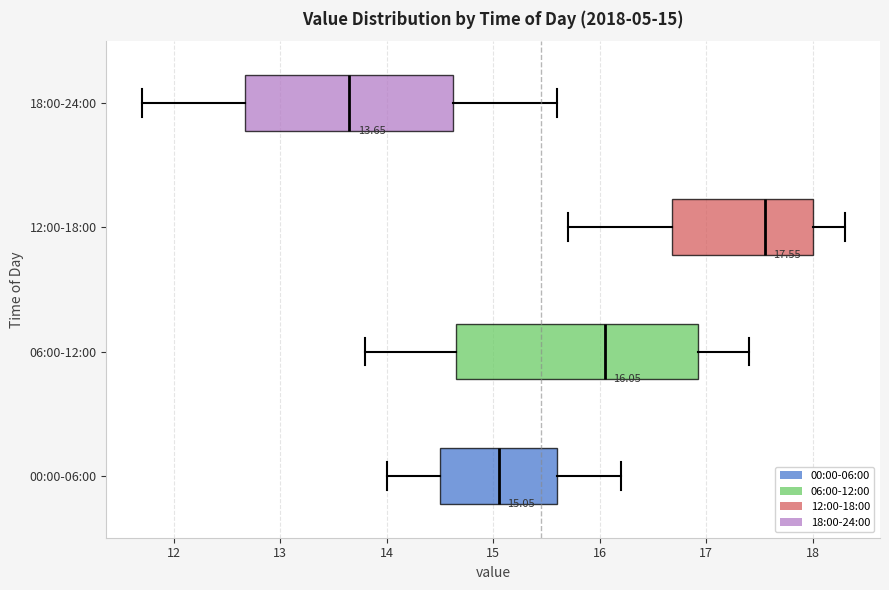

Which box has the furthest to the left median line?

18:00-24:00